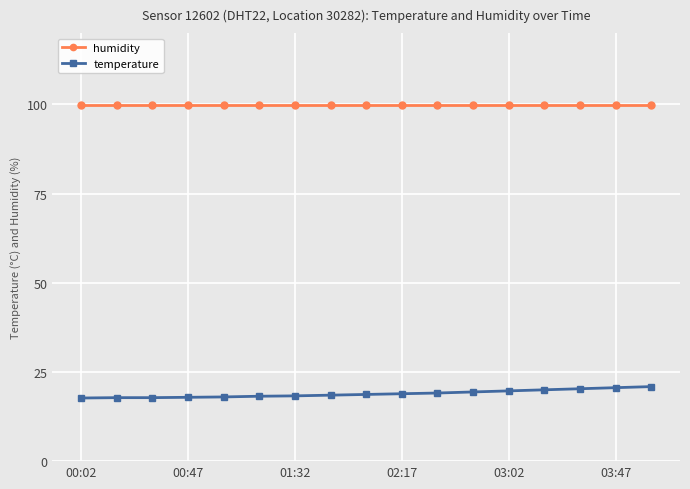

Does the chart have visible grid lines?

Yes